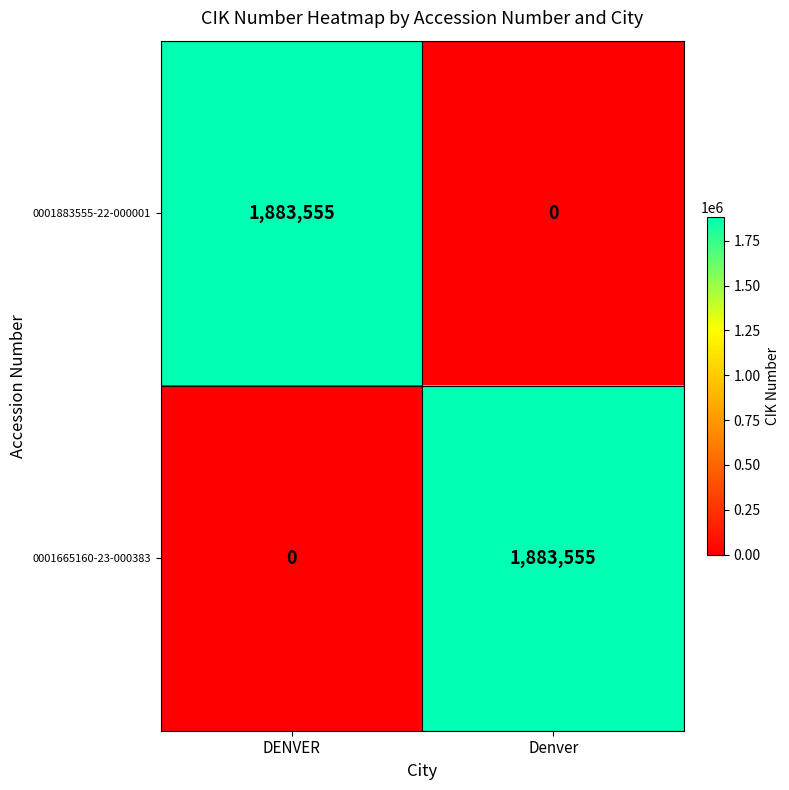

Is it true that 0001665160-23-000383 equals 0 at DENVER?

True